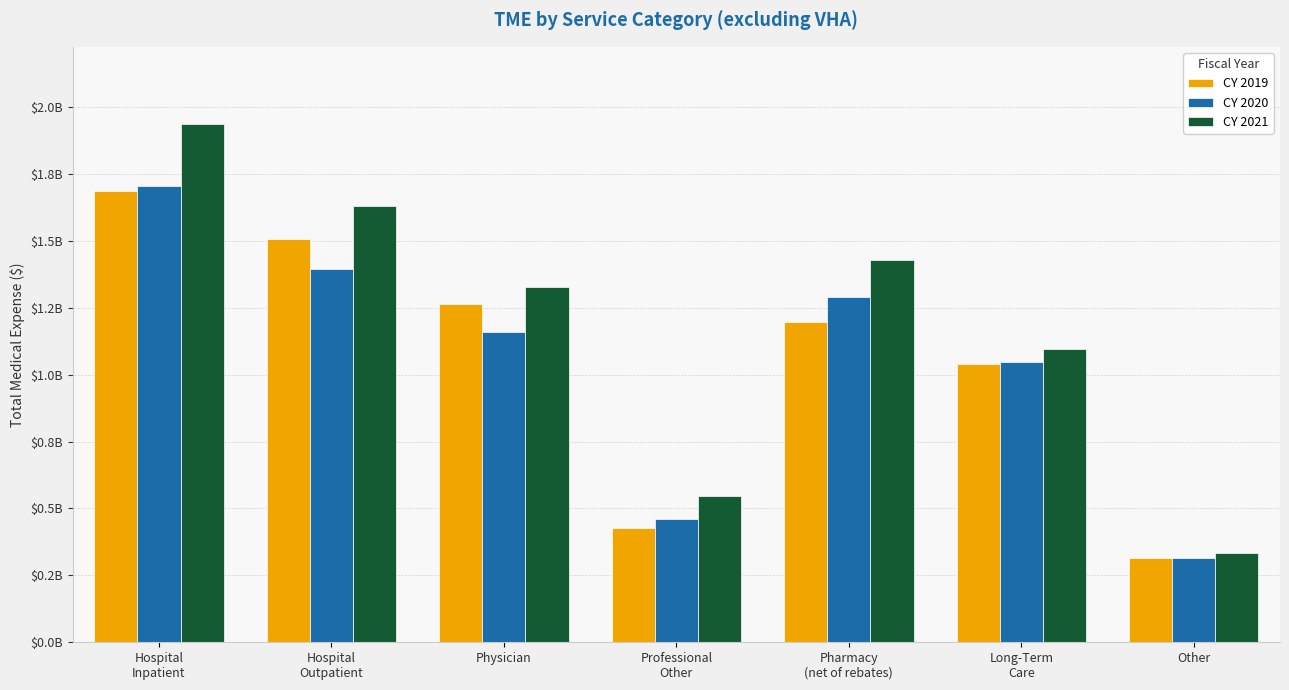

Are the bars horizontal?

No